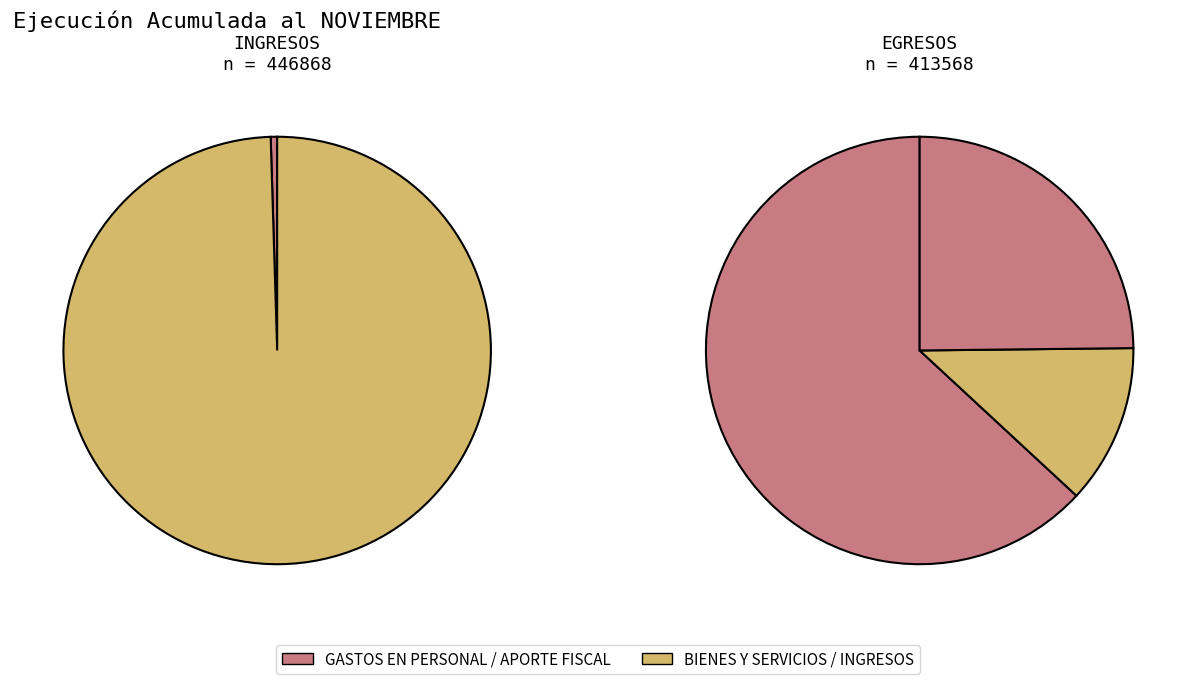

Which category has the biggest portion of the pie?

APORTE FISCAL